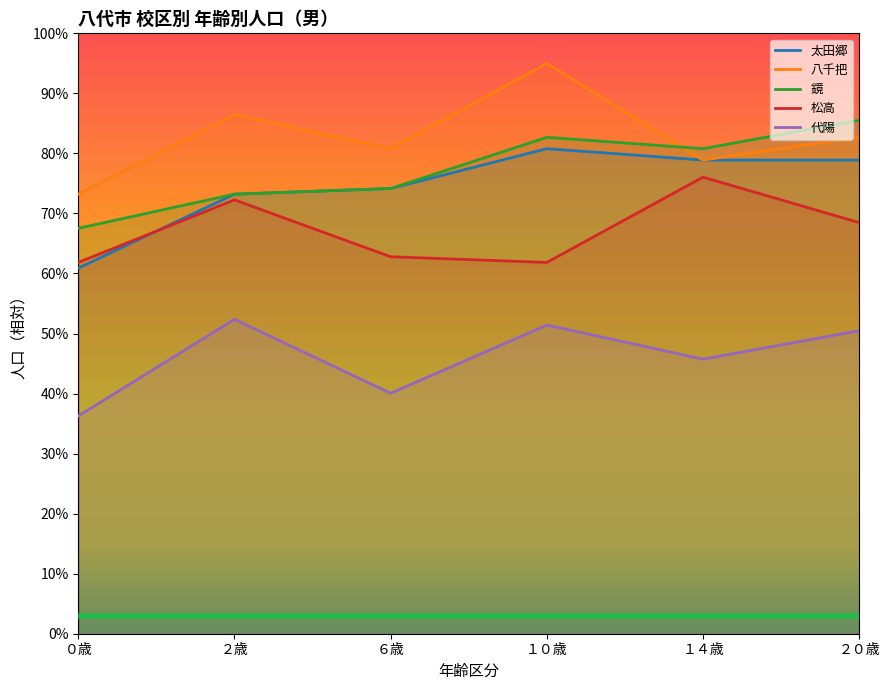

What is the highest value of the 鏡 series?

85.5